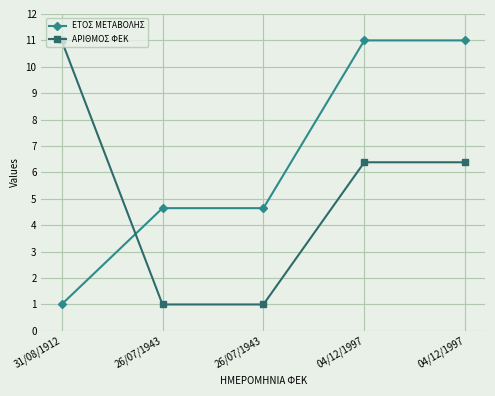

Which series changed the most between 31/08/1912 and 26/07/1943?

ΑΡΙΘΜΟΣ ΦΕΚ